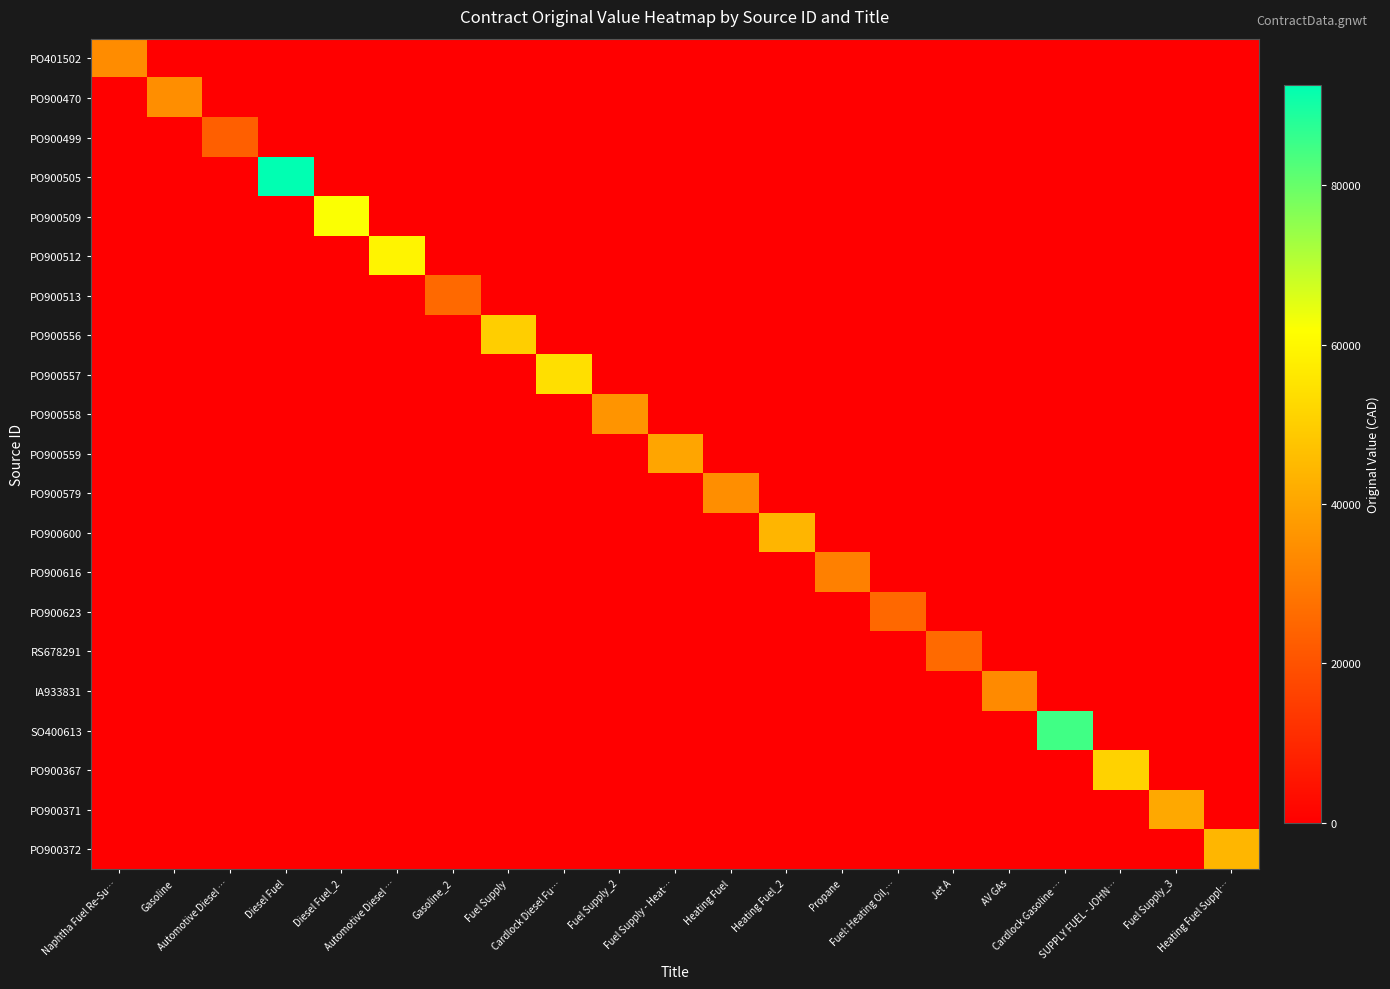

What is the maximum value shown in the chart?

92604.6